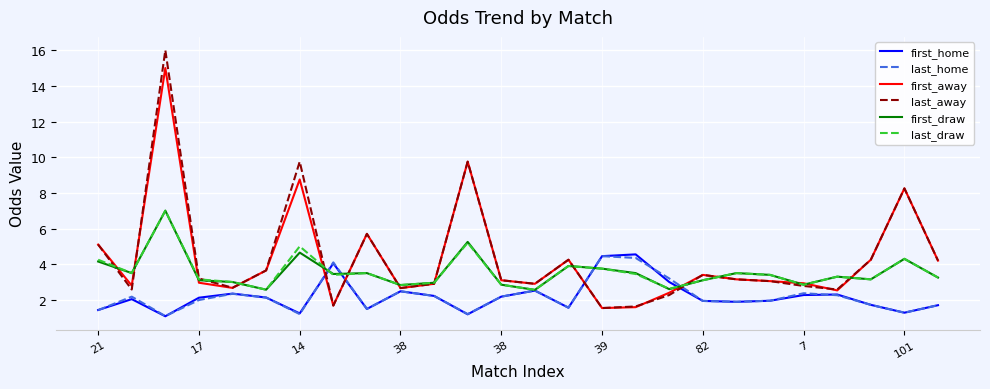

Which series has the widest spread of values?

last_away